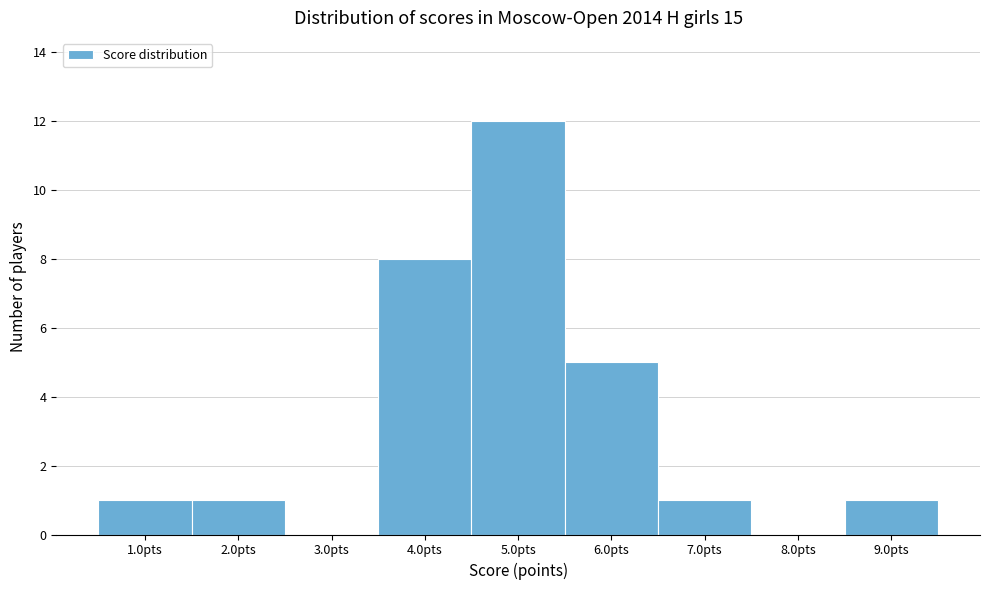

Reading left to right, transcribe this chart: for each bar, give the range it covers on the x-axis and its height. The values are not printed on the chart, so give them approximately, as read against the axis.

0.5 to 1.5: 1
1.5 to 2.5: 1
2.5 to 3.5: 0
3.5 to 4.5: 8
4.5 to 5.5: 12
5.5 to 6.5: 5
6.5 to 7.5: 1
7.5 to 8.5: 0
8.5 to 9.5: 1